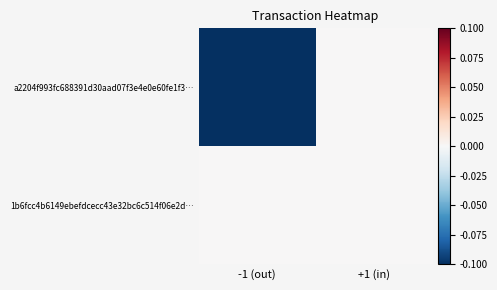

Rank the series by their average value, from lowest to highest.

a2204f993fc688391d30aad07f3e4e0e60fe1f3…, 1b6fcc4b6149ebefdcecc43e32bc6c514f06e2d…